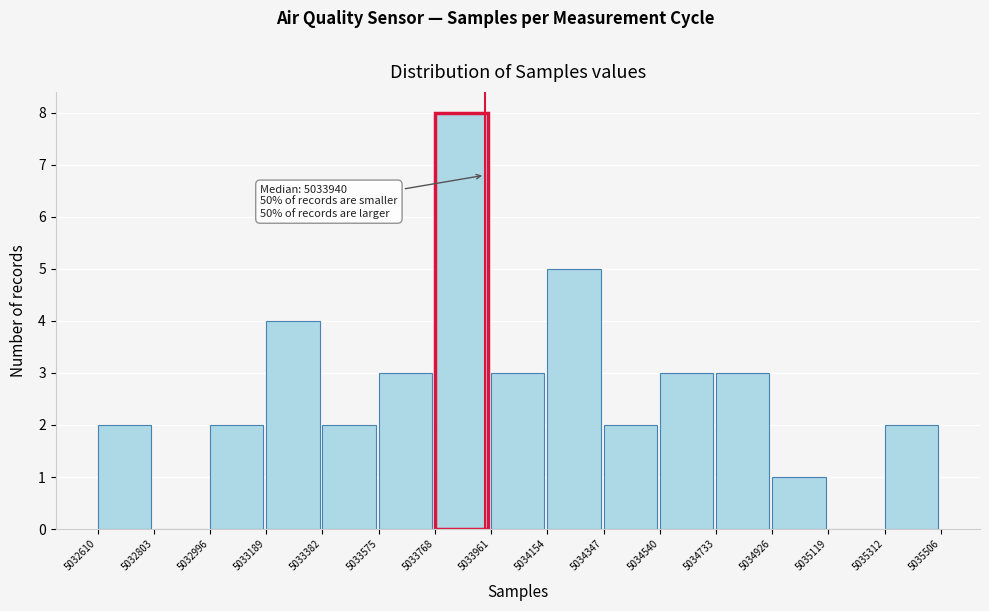

Over which range of the x-axis is the bar tallest?

5033768 to 5033961